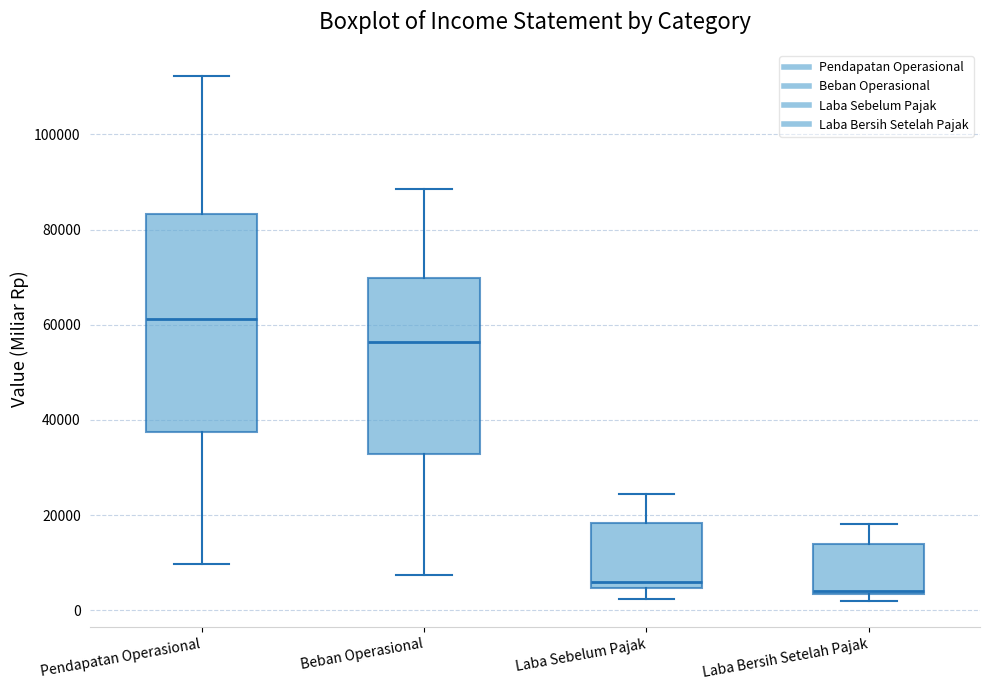

Which box's median line is the highest?

Pendapatan Operasional